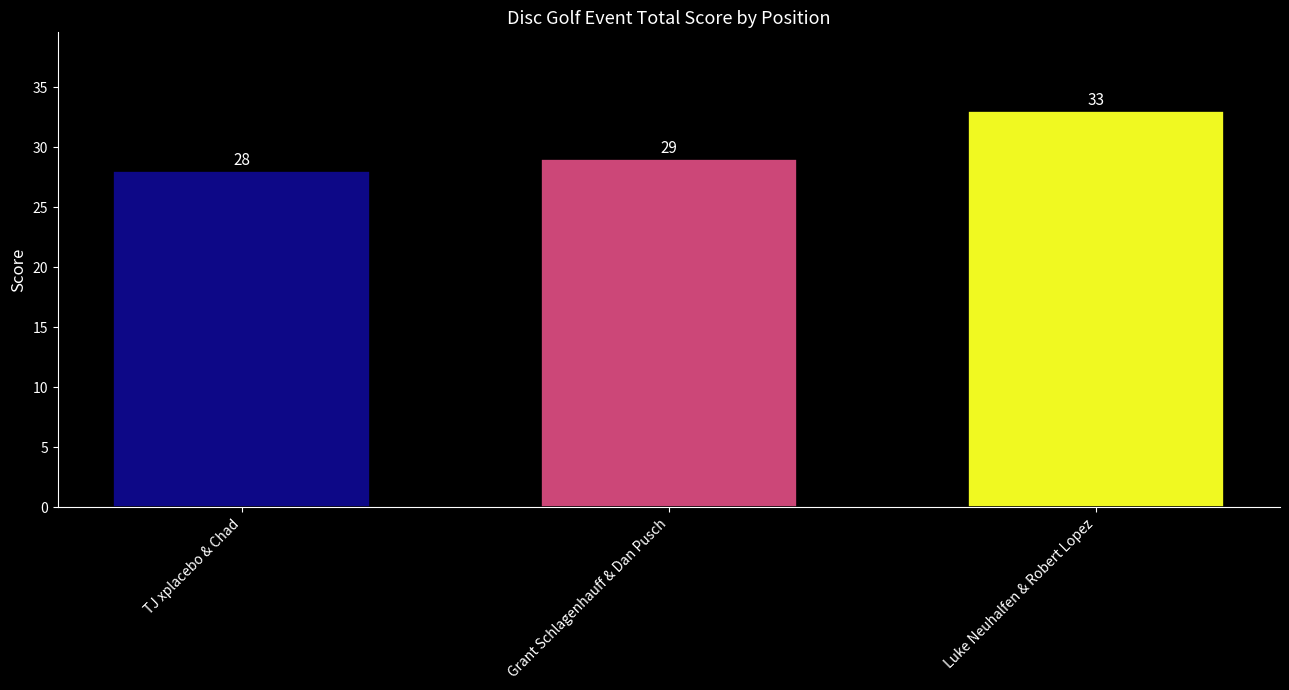

Does the chart contain stacked bars?

No